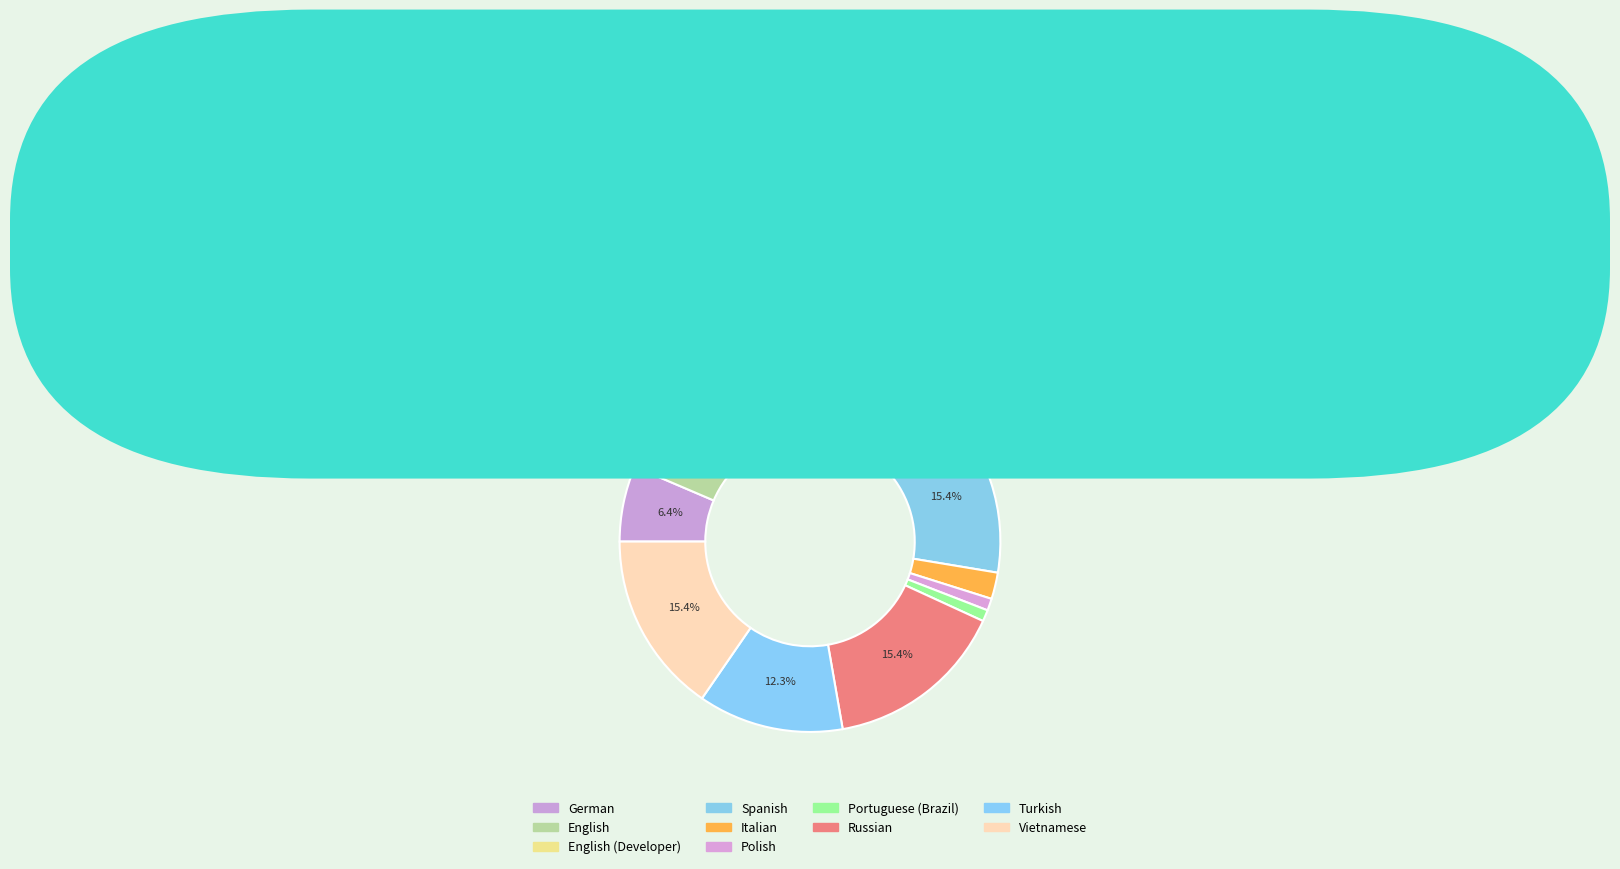

Count the number of slices in the pie.

10